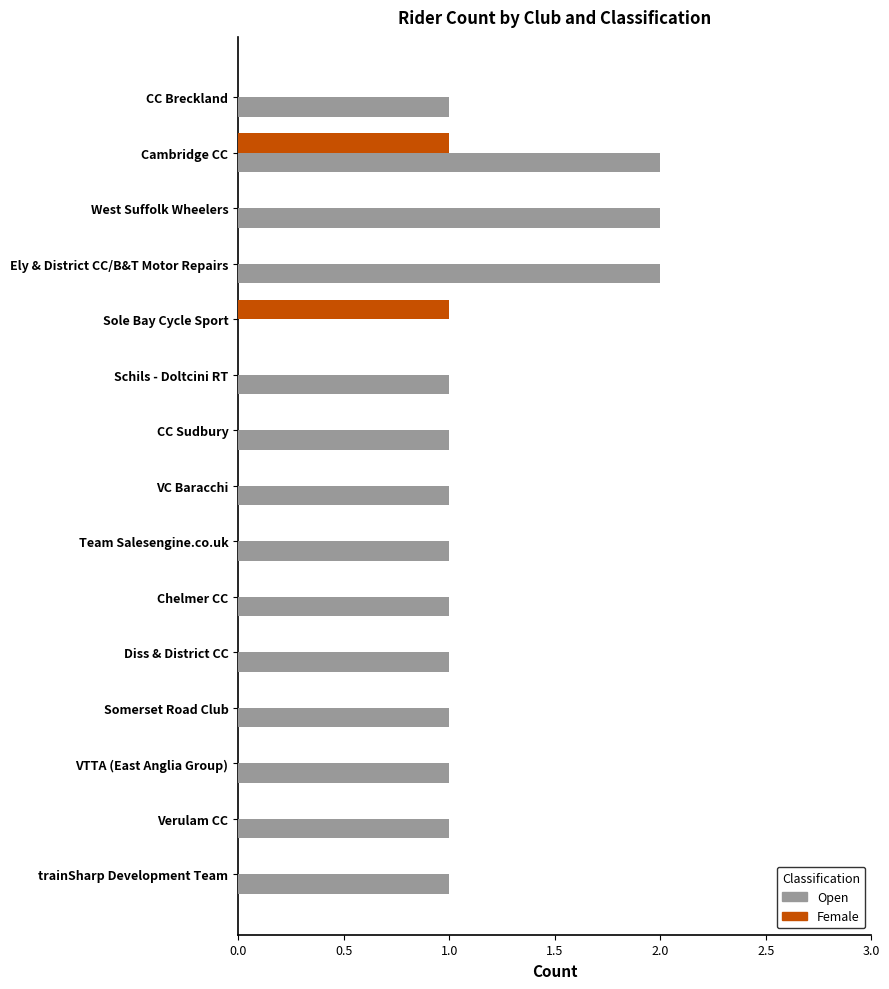

At which category is the sum across all series the highest?

Cambridge CC